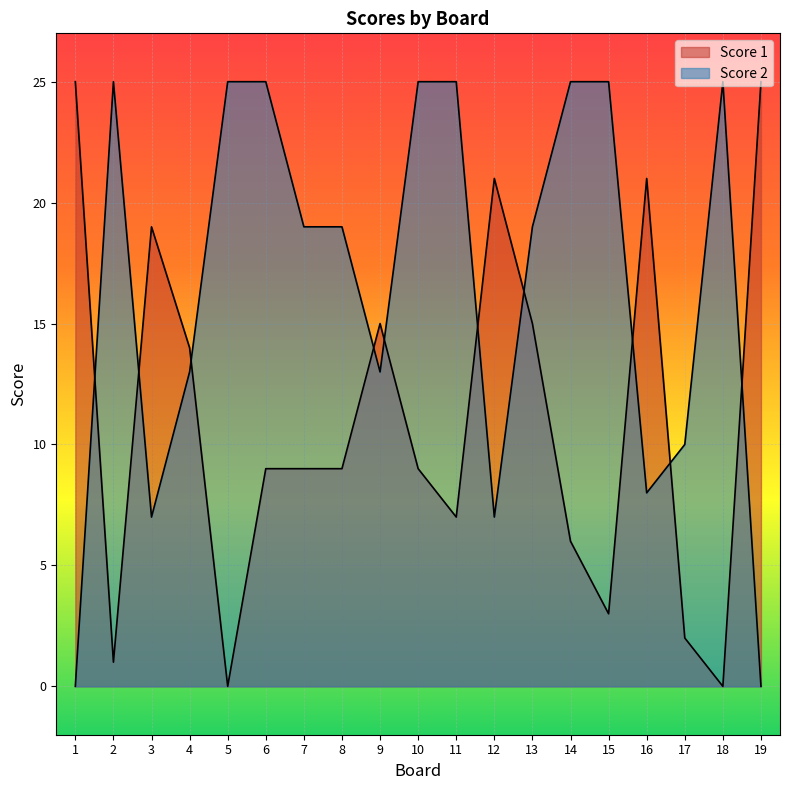

What is the difference between the second highest and minimum values in the Score 2 series?

25